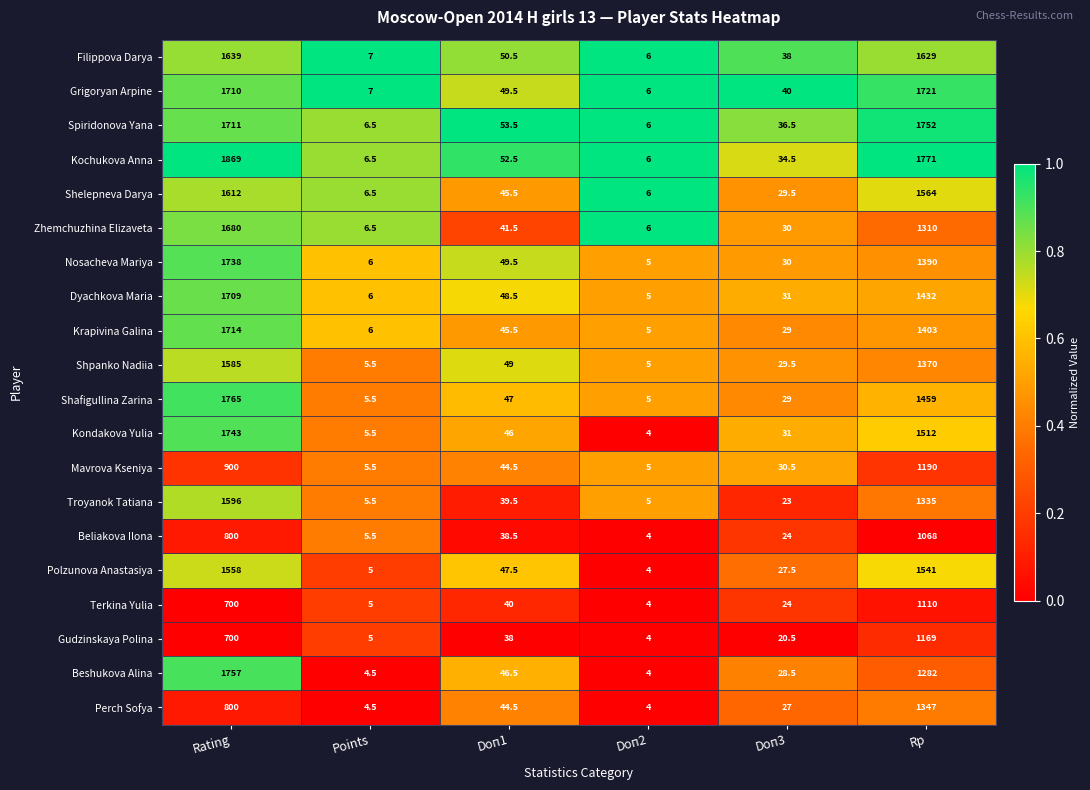

The value of Troyanok Tatiana at Rp is 646.0. True or false?

False